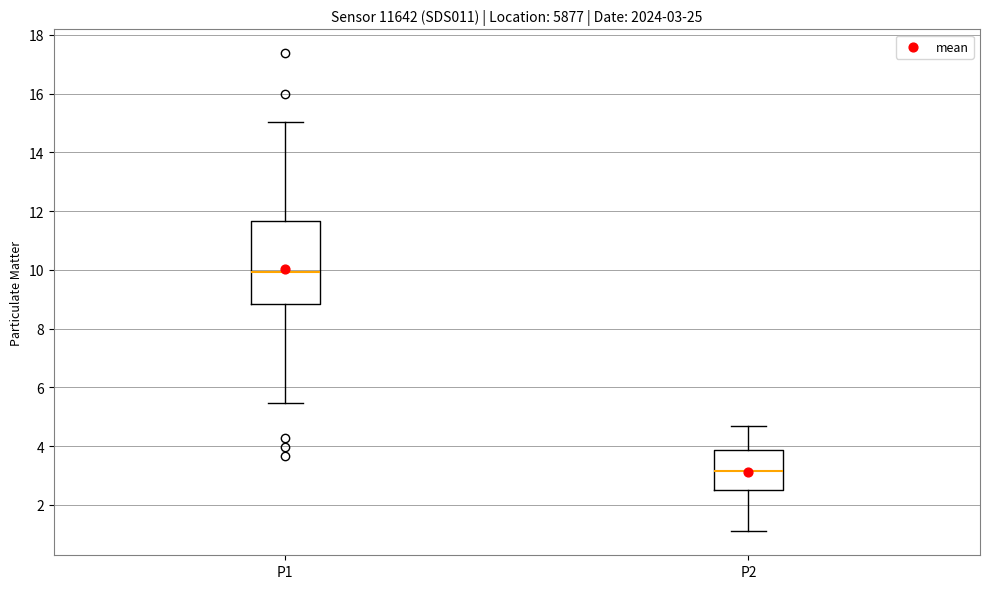

Which box is the tallest, from its lower edge to its upper edge?

P1